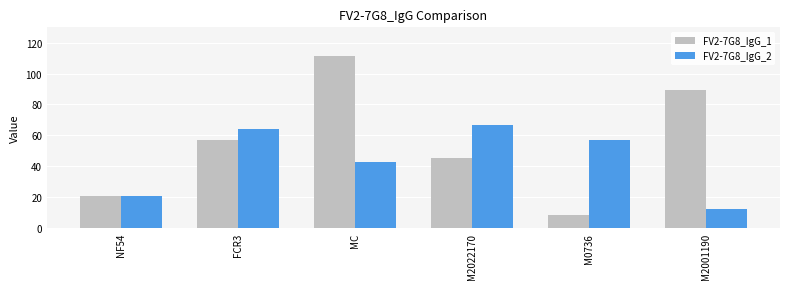

What is the label of the 6th bar from the right?

NF54